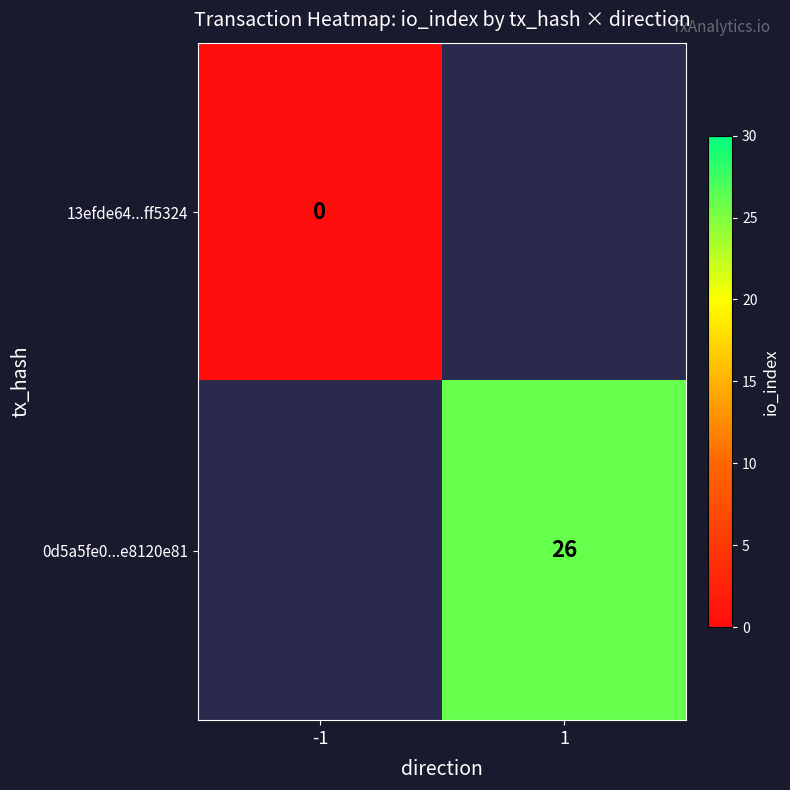

How many distinct data groups are displayed?

2